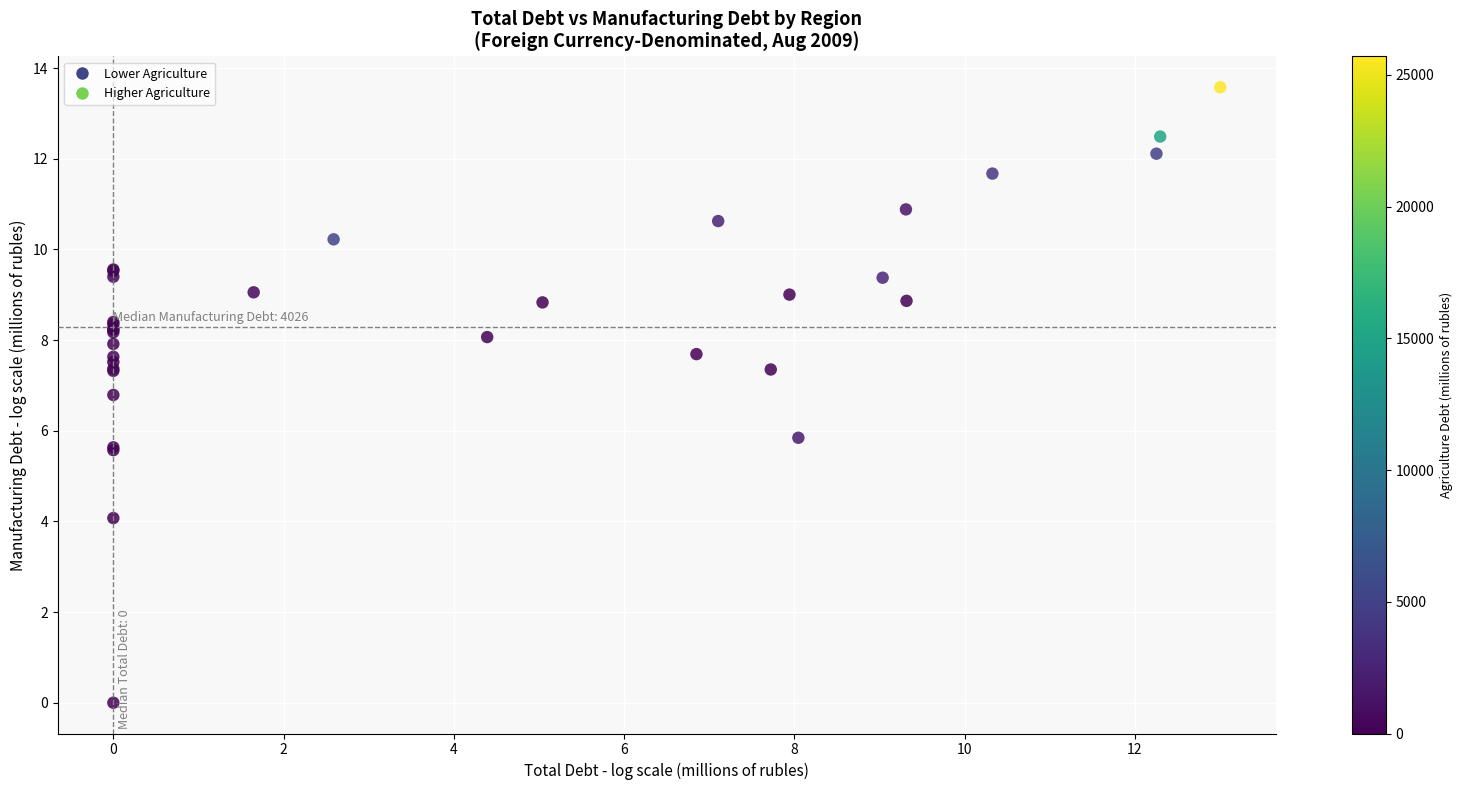

What Y value in the scatter plot is closest to 6?

5.8